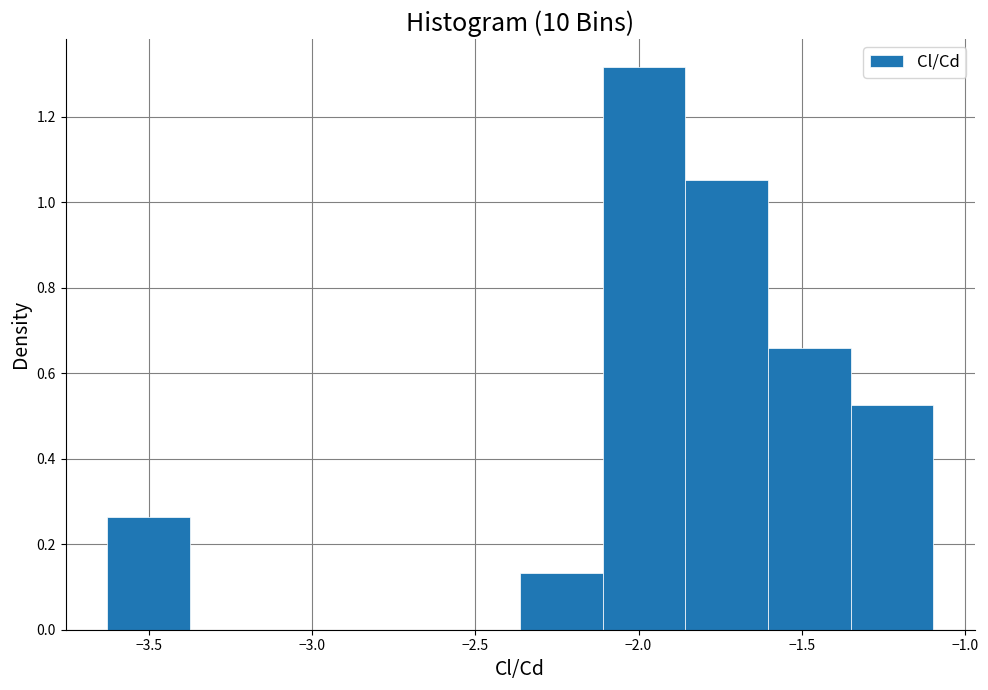

How tall is the bar that spans -2.35 to -2.10 on the x-axis? Neither the bar edges nor the heights are printed on the chart, so give them approximately, as read against the axes.

0.14